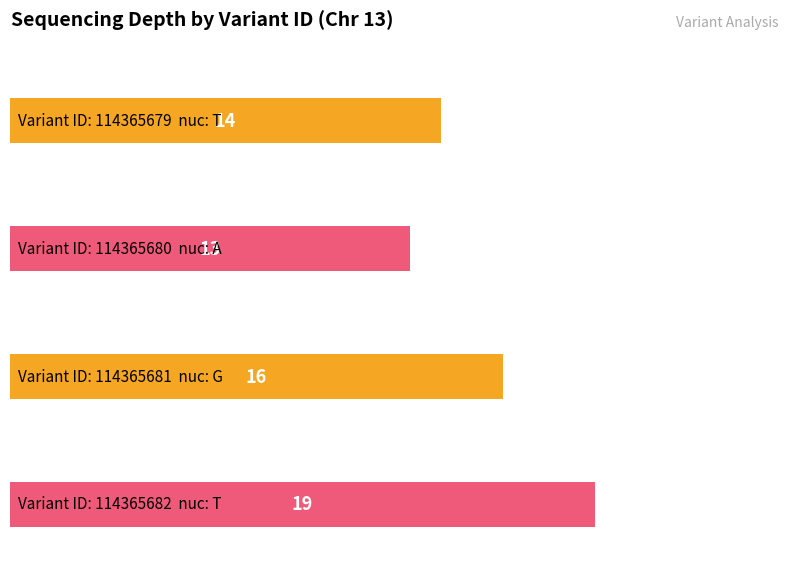

The chart shows a value of 18 at 114365680. True or false?

False